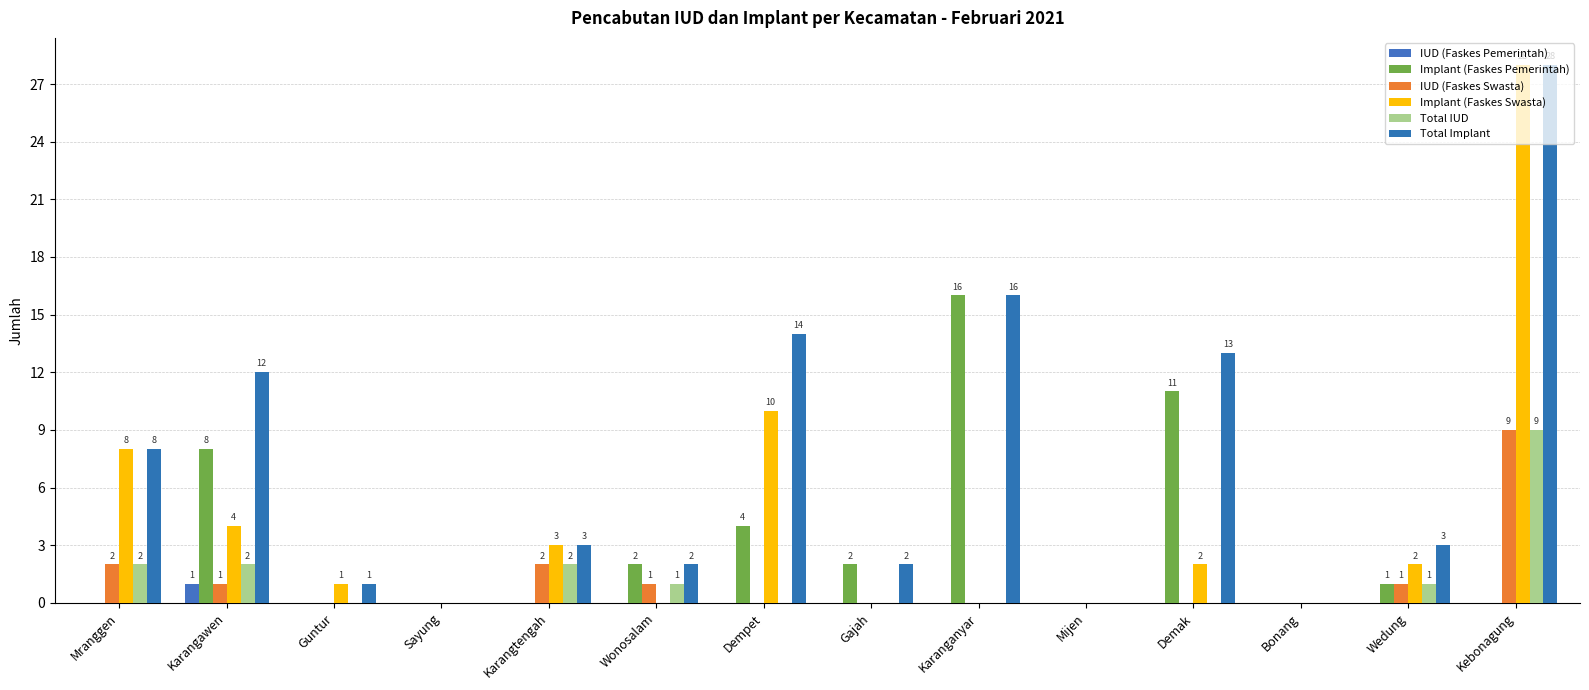

How many groups of bars are there?

14